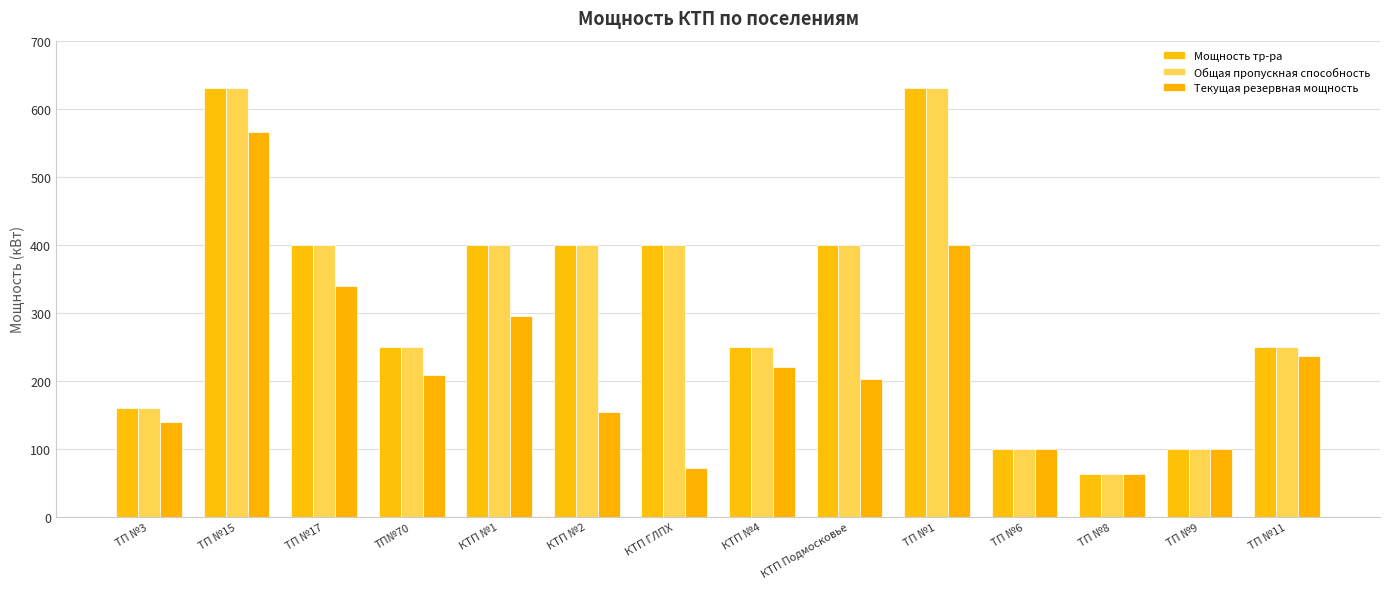

Is the value of Текущая резервная мощность at КТП №2 greater than the value of Общая пропускная способность at ТП №8?

Yes